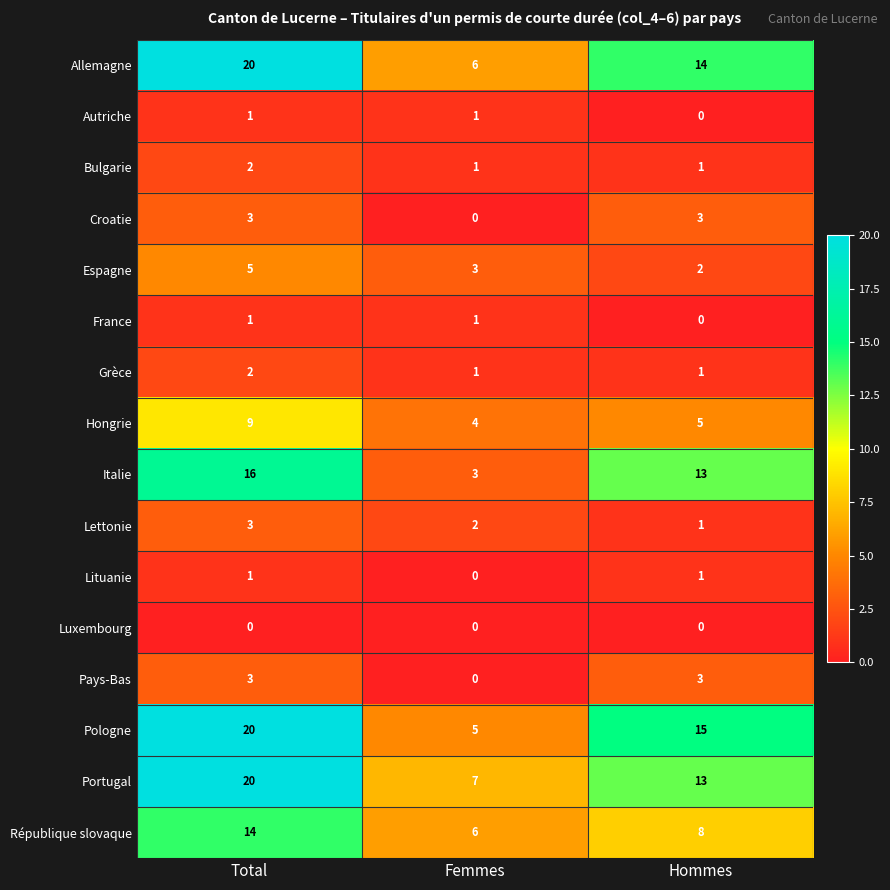

What is the total value across all series at Femmes?

40